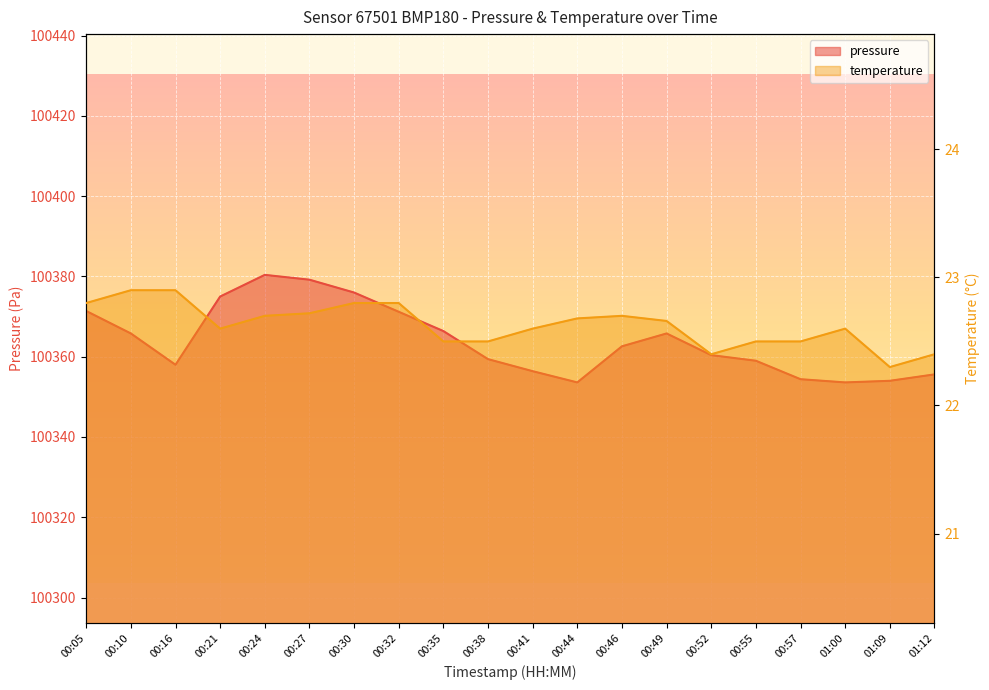

Rank the series at 01:09 from highest to lowest value.

pressure, temperature